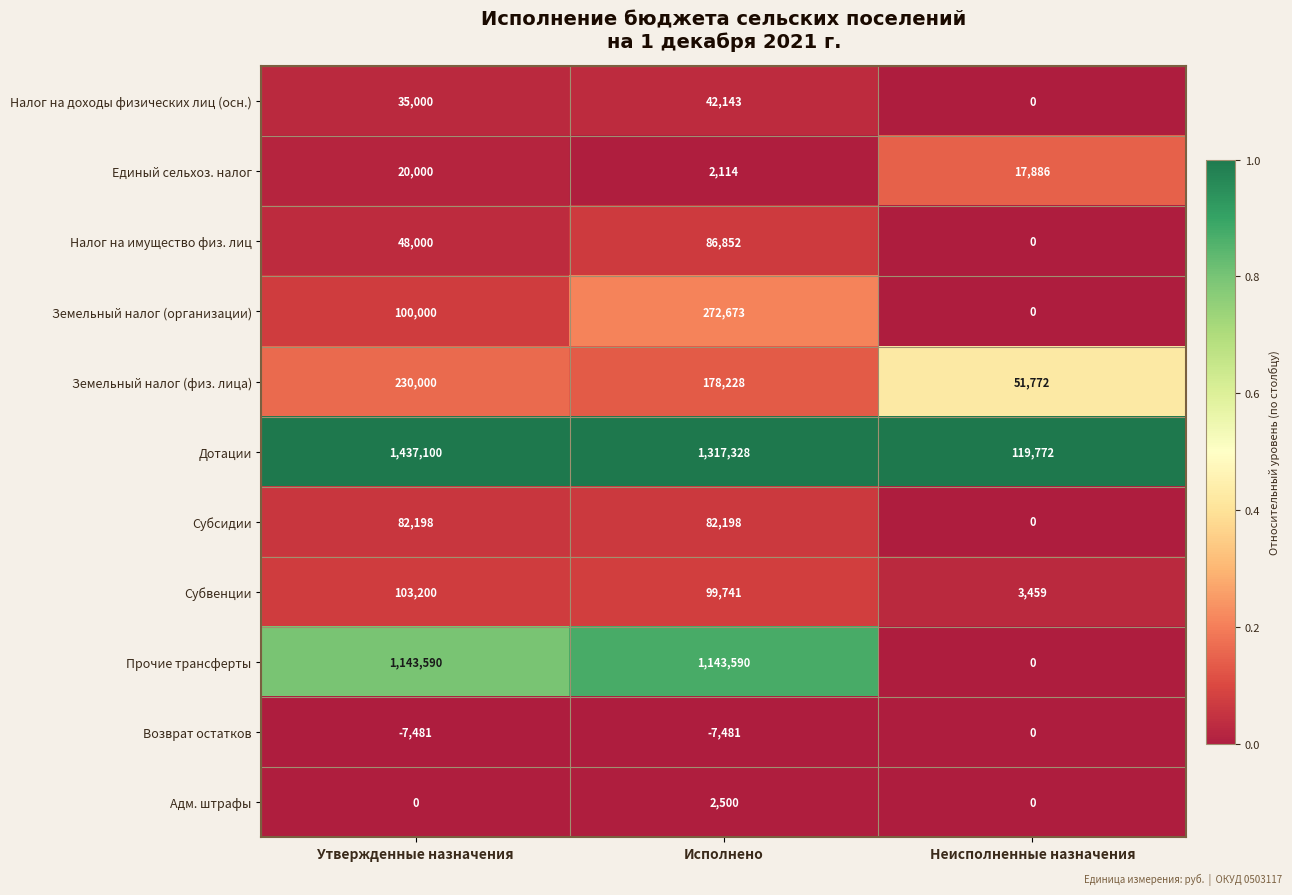

What is the sum of all Субвенции values?

206400